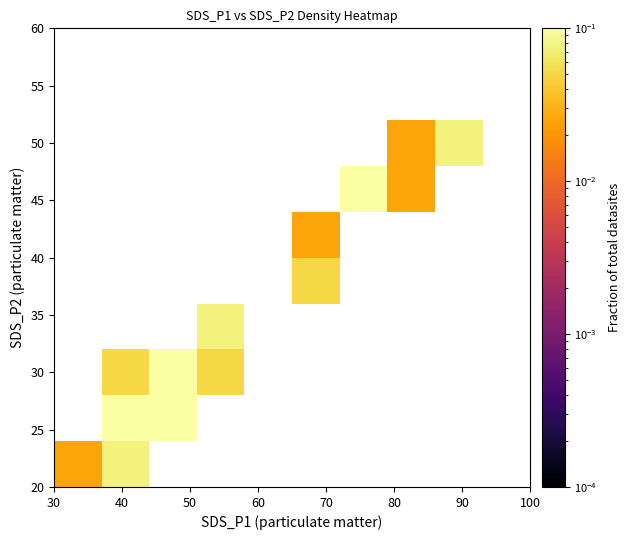

How many distinct data groups are displayed?

10